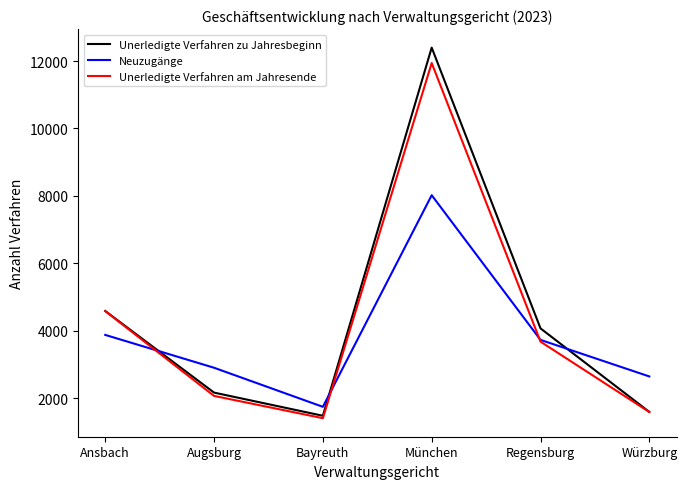

Where do Unerledigte Verfahren zu Jahresbeginn and Neuzugänge first cross each other?

Ansbach and Augsburg